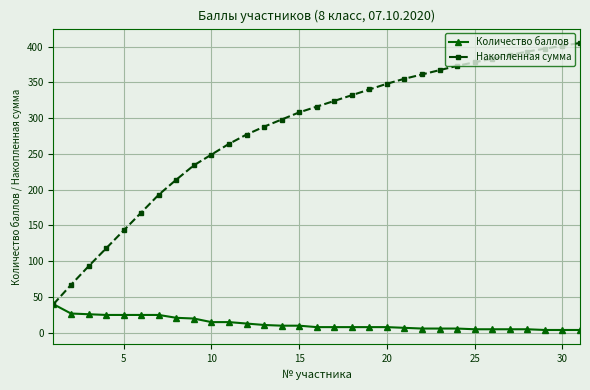

Rank the series by their maximum value, from highest to lowest.

Накопленная сумма, Количество баллов